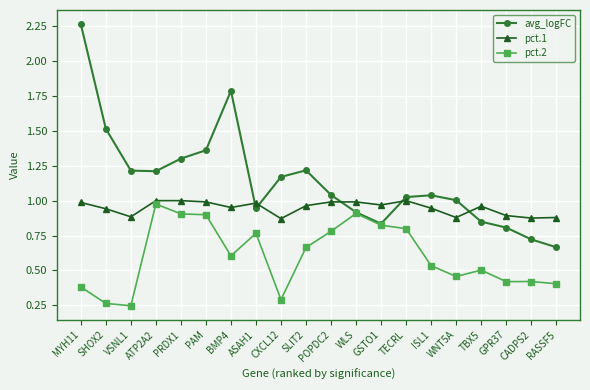

True or false: pct.1 has a value of 1.5 at CADPS2.

False